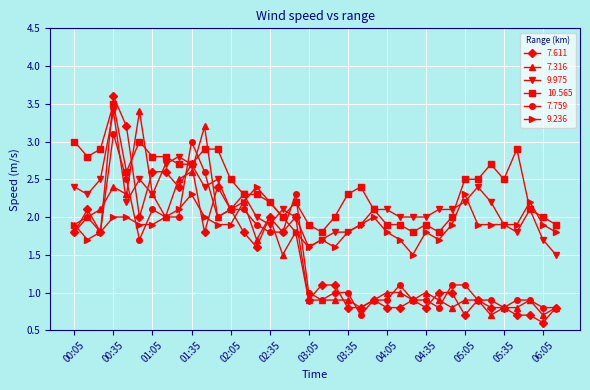

What is the highest value of the 7.316 series?

3.4